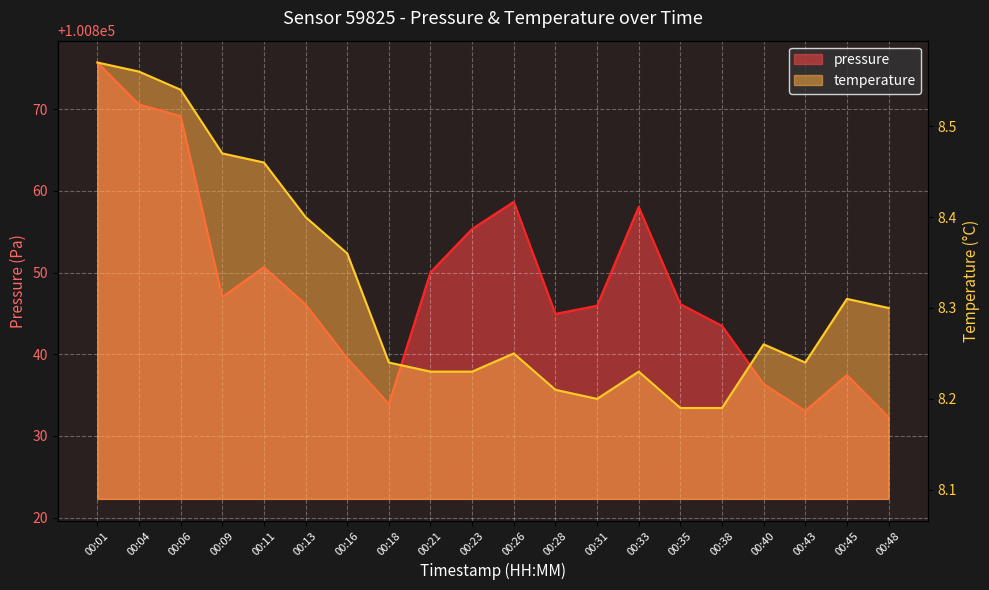

What is the value of the temperature point at the 3rd from the left?

8.5